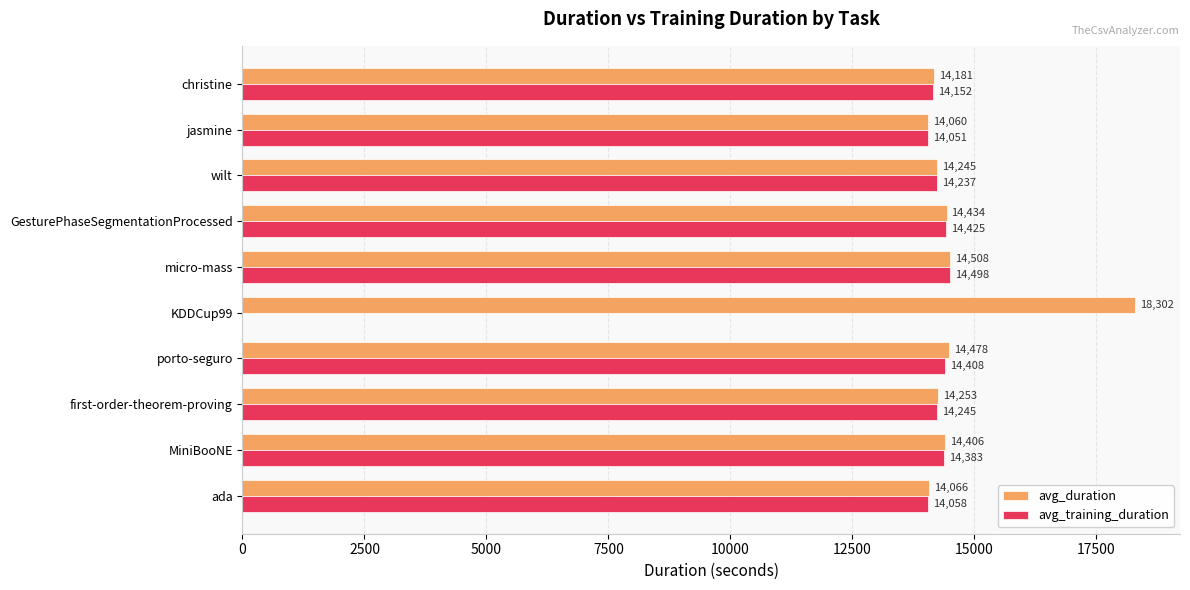

What is the sum of all avg_training_duration values?

128455.8